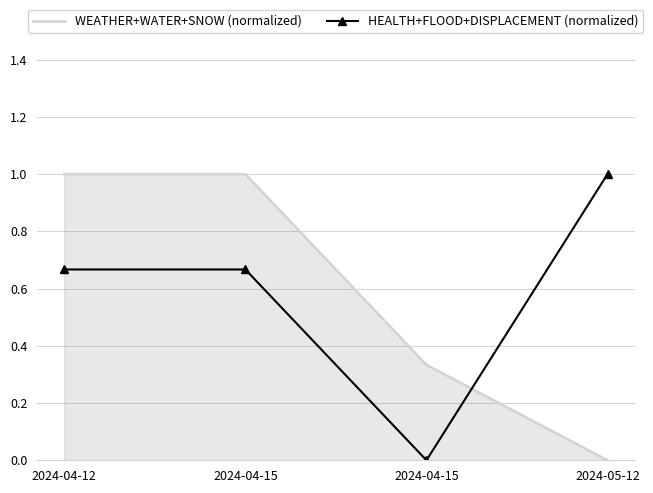

Where is HEALTH+FLOOD+DISPLACEMENT (normalized) nearest to the value 0?

2024-04-15